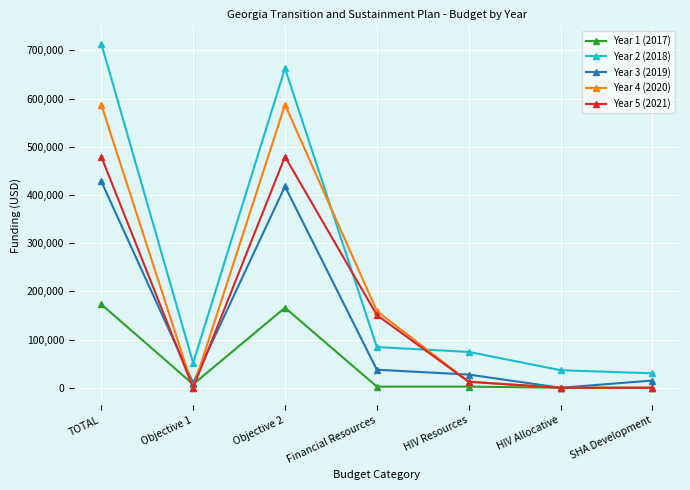

Where does the Year 1 (2017) series first go above 2400?

TOTAL